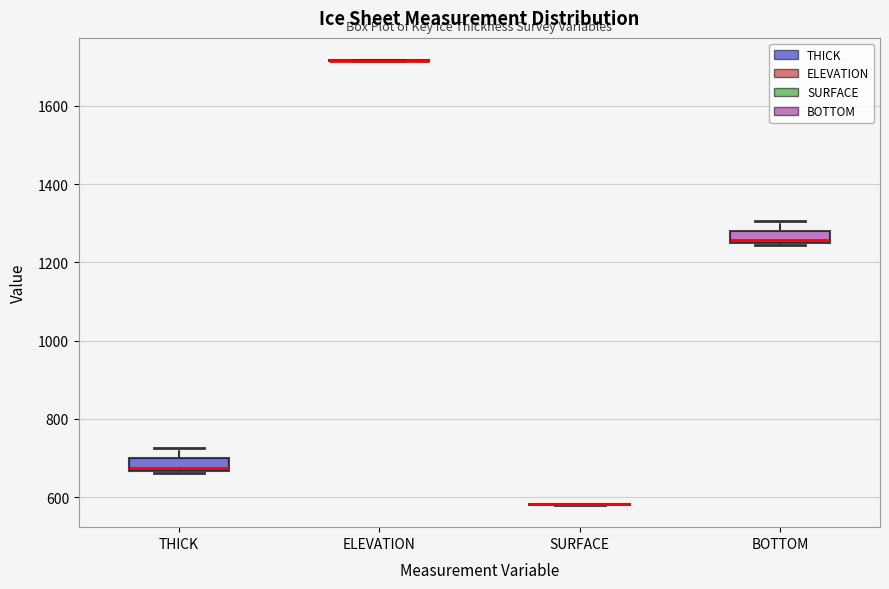

Reading left to right, read every box against the y-axis: the position of its median line, the range the box covers, and the ends of its whiskers. The values are not printed on the chart, so give them approximately, as read against the axis.

THICK: median 680, box 660 to 700, whiskers 660 to 720
ELEVATION: box collapsed to a line at 1720, whiskers 1720 to 1720
SURFACE: box collapsed to a line at 580, whiskers 580 to 580
BOTTOM: median 1260, box 1240 to 1280, whiskers 1240 to 1300